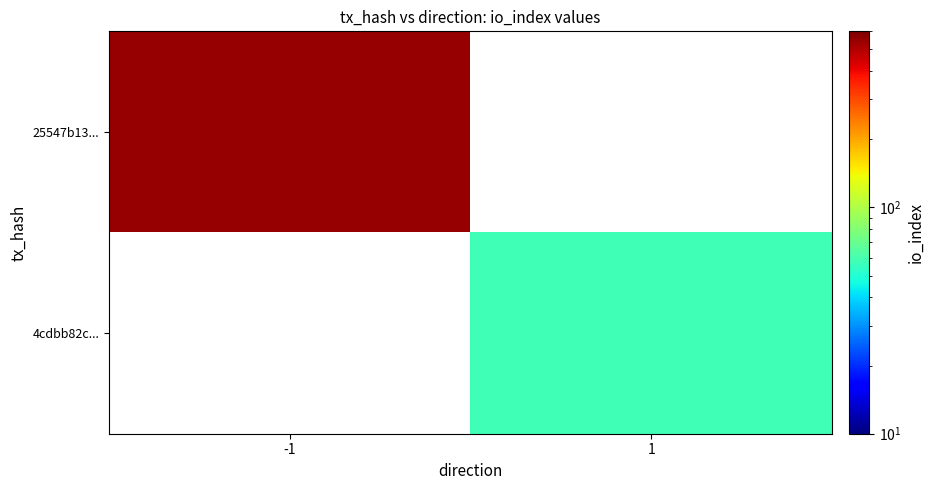

What is the lowest value of the 25547b13... series?

546.0